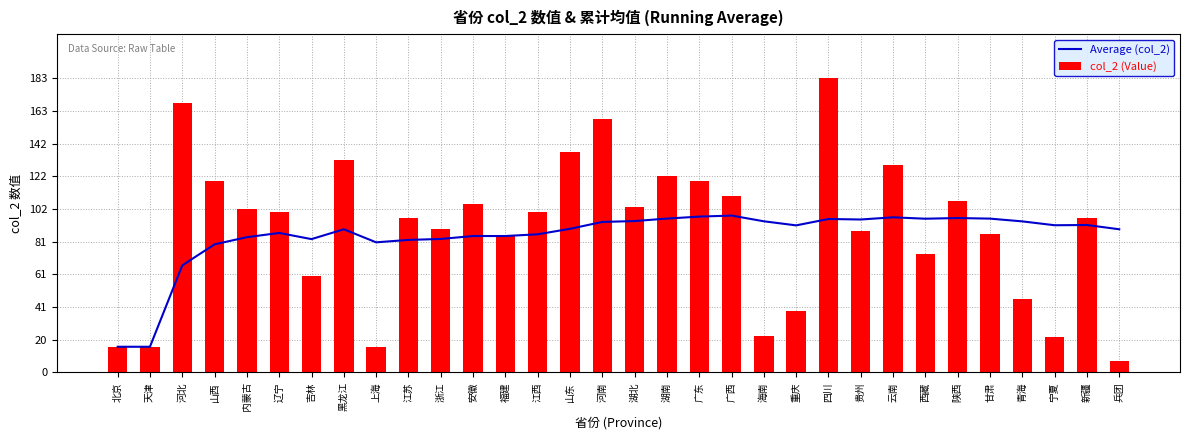

What is the difference between the maximum and second lowest values in the Average (col_2) series?

81.7